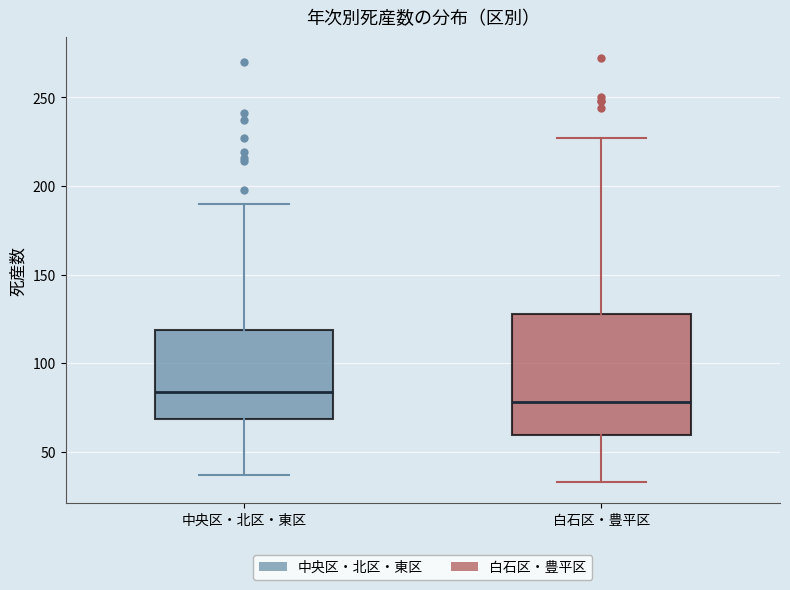

Reading left to right, transcribe this box plot: for each box, give where its median line is, the range the box spans, and where its two whiskers end, as read against the y-axis. The values are not printed on the chart, so give them approximately, as read against the axis.

中央区・北区・東区: median 85, box 70 to 120, whiskers 35 to 190
白石区・豊平区: median 80, box 60 to 130, whiskers 35 to 225